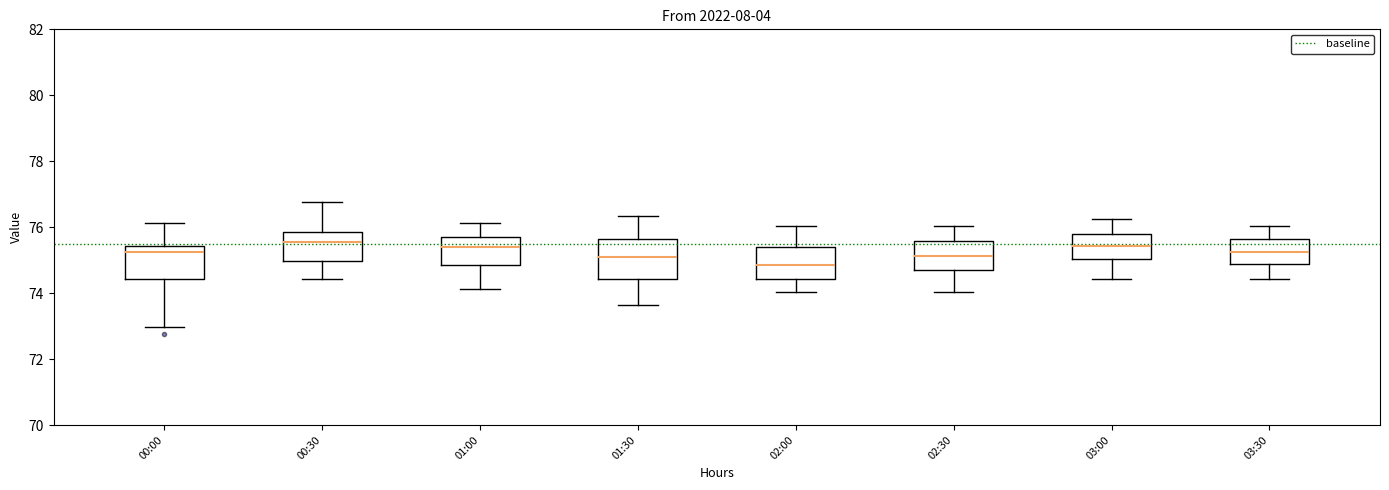

Reading left to right, read every box against the y-axis: the position of its median line, the range the box covers, and the ends of its whiskers. The values are not printed on the chart, so give them approximately, as read against the axis.

00:00: median 75.2, box 74.4 to 75.4, whiskers 73.0 to 76.2
00:30: median 75.6, box 75.0 to 75.8, whiskers 74.4 to 76.8
01:00: median 75.4, box 74.8 to 75.8, whiskers 74.2 to 76.2
01:30: median 75.0, box 74.4 to 75.6, whiskers 73.6 to 76.4
02:00: median 74.8, box 74.4 to 75.4, whiskers 74.0 to 76.0
02:30: median 75.2, box 74.6 to 75.6, whiskers 74.0 to 76.0
03:00: median 75.4, box 75.0 to 75.8, whiskers 74.4 to 76.2
03:30: median 75.2, box 74.8 to 75.6, whiskers 74.4 to 76.0